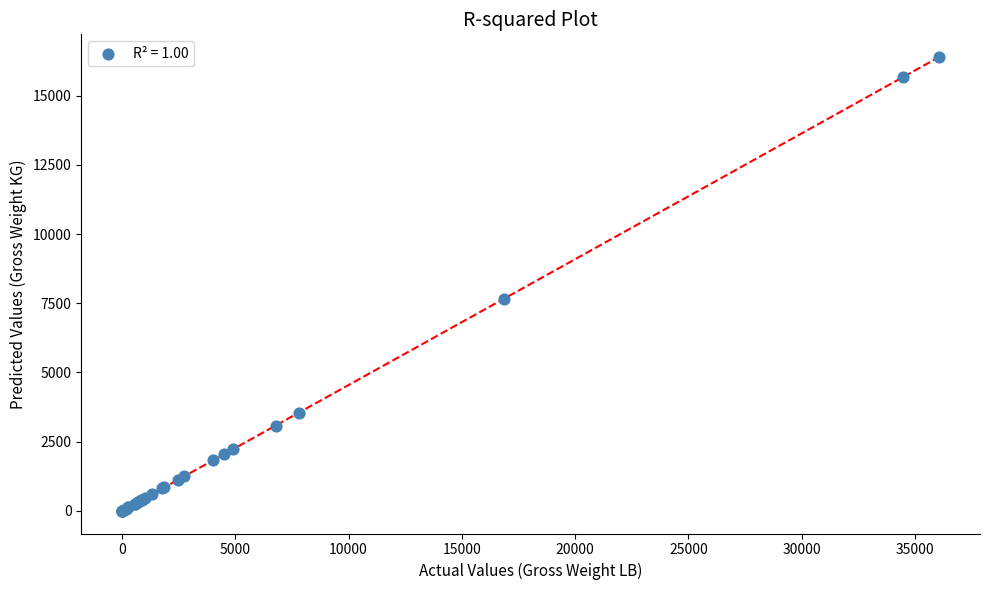

What Y value in the scatter plot is closest to 8198?

7670